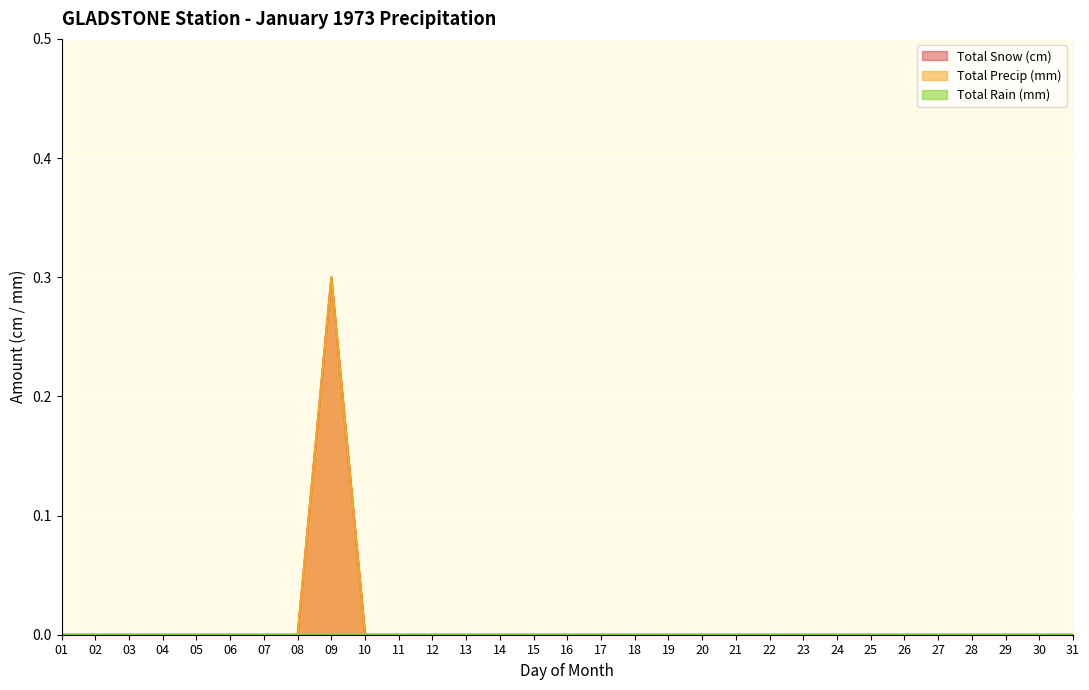

At how many categories does at least one series exceed 0?

1